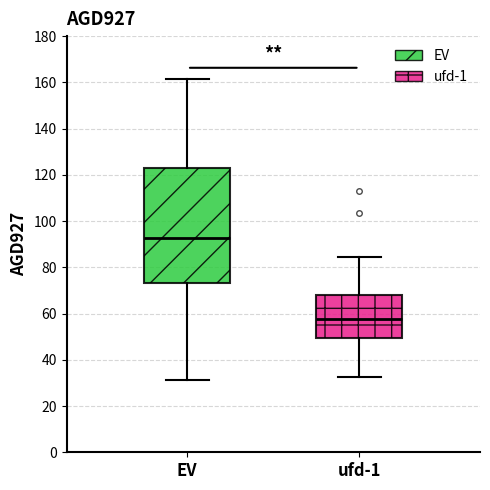

Comparing the boxes themselves (not the whiskers), which one is the tallest?

EV